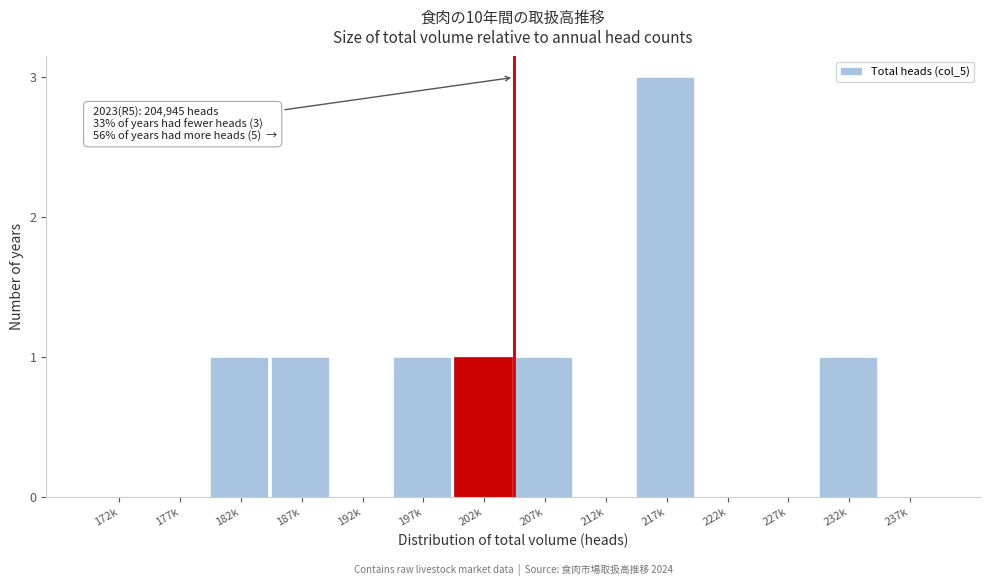

Reading right to left, transcribe all the data shown in this chart.

237k=0	232k=1	227k=0	222k=0	217k=3	212k=0	207k=1	202k=1	197k=1	192k=0	187k=1	182k=1	177k=0	172k=0